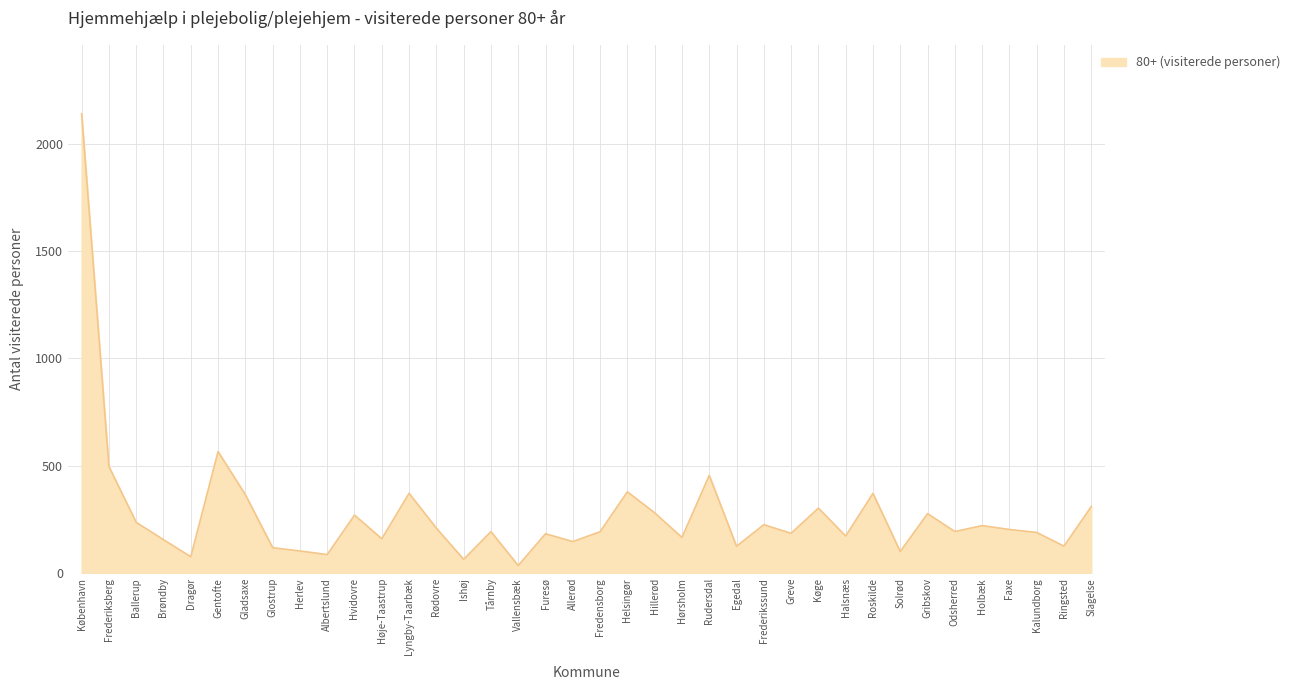

What is the smallest value displayed?

35.4